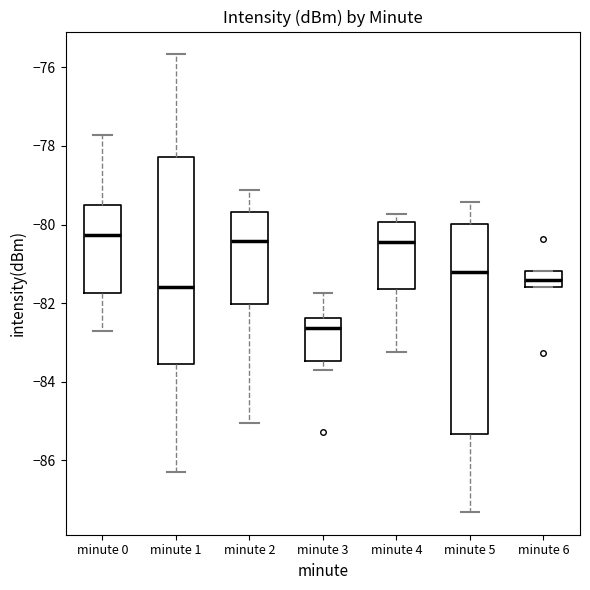

Where is the lower edge of the box for minute 6 on the y-axis? The values are not printed on the chart, so give them approximately, as read against the axis.

-81.6